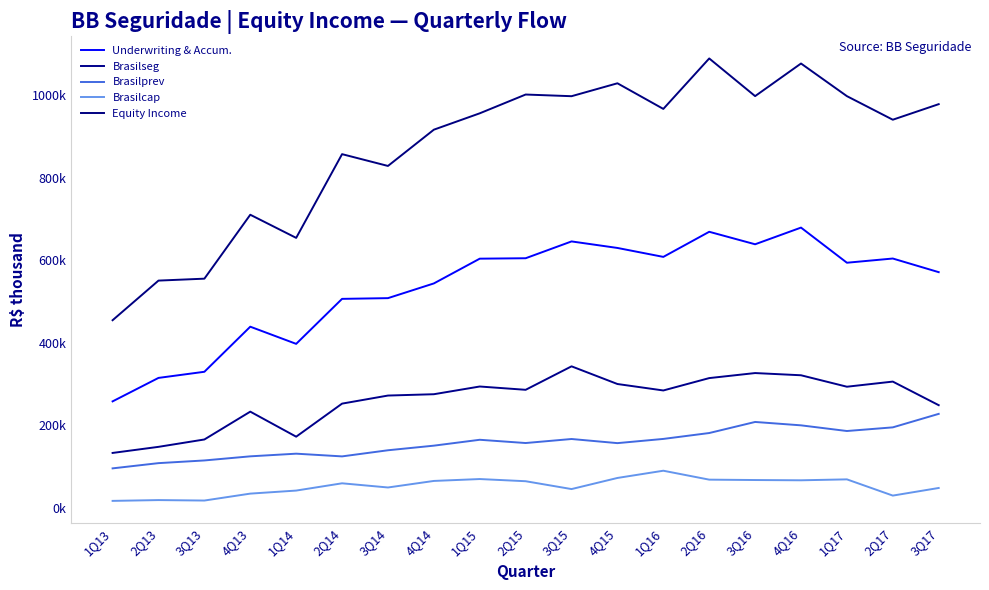

What is the difference between the highest and lowest values at 3Q17?

930214